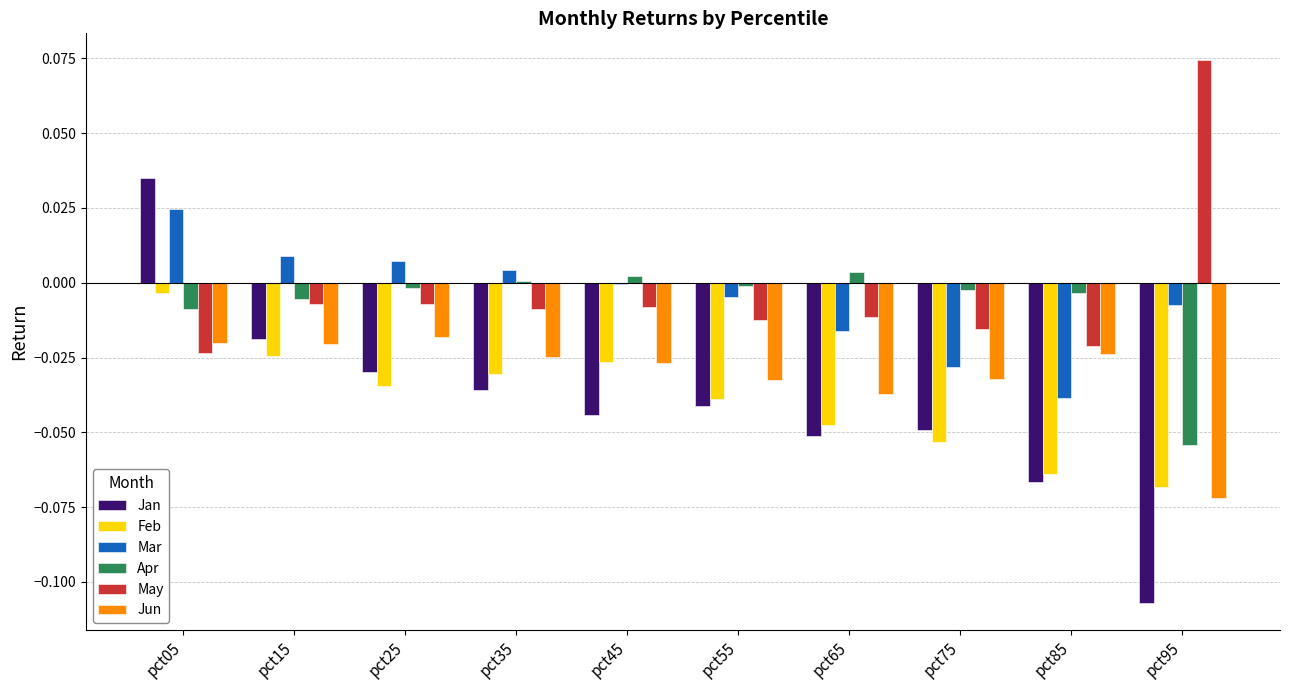

Which series changed the most between pct35 and pct85?

Mar